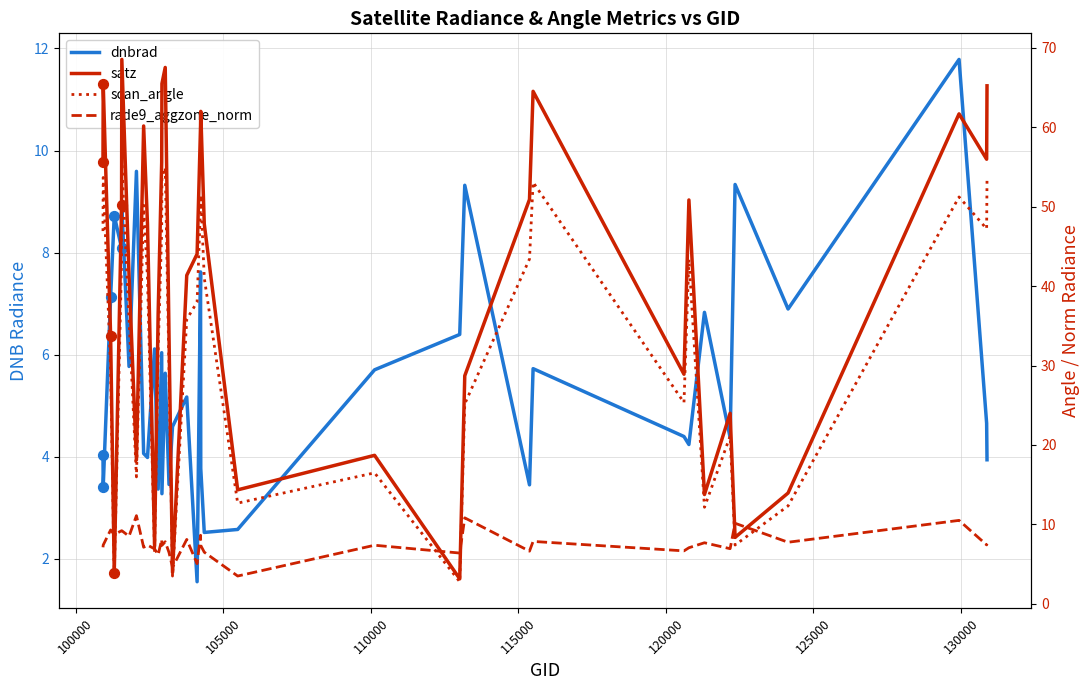

What are all the series names shown in the legend?

dnbrad, satz, scan_angle, rade9_aggzone_norm